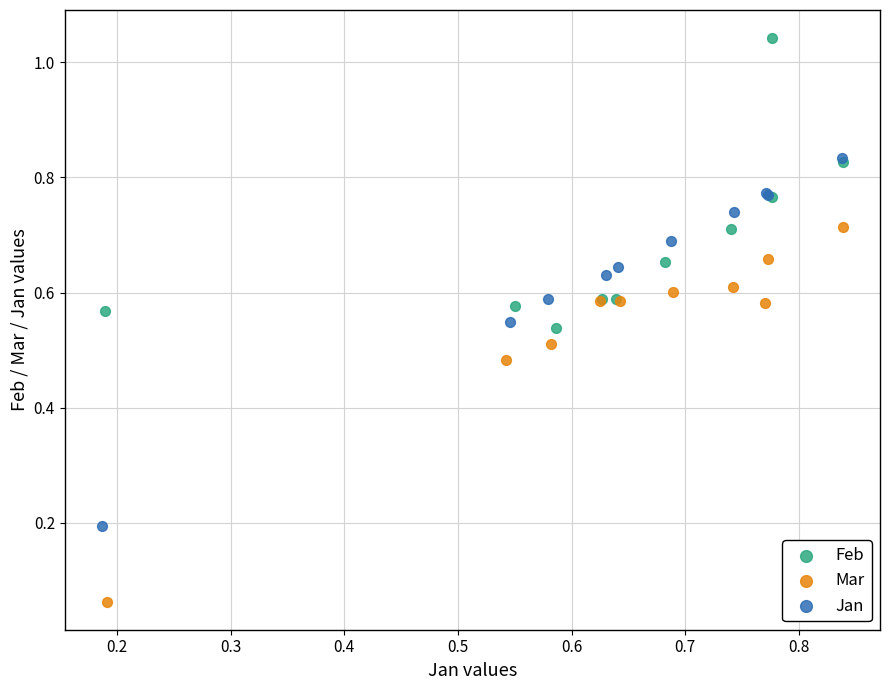

Which series contains the highest Y value?

Feb